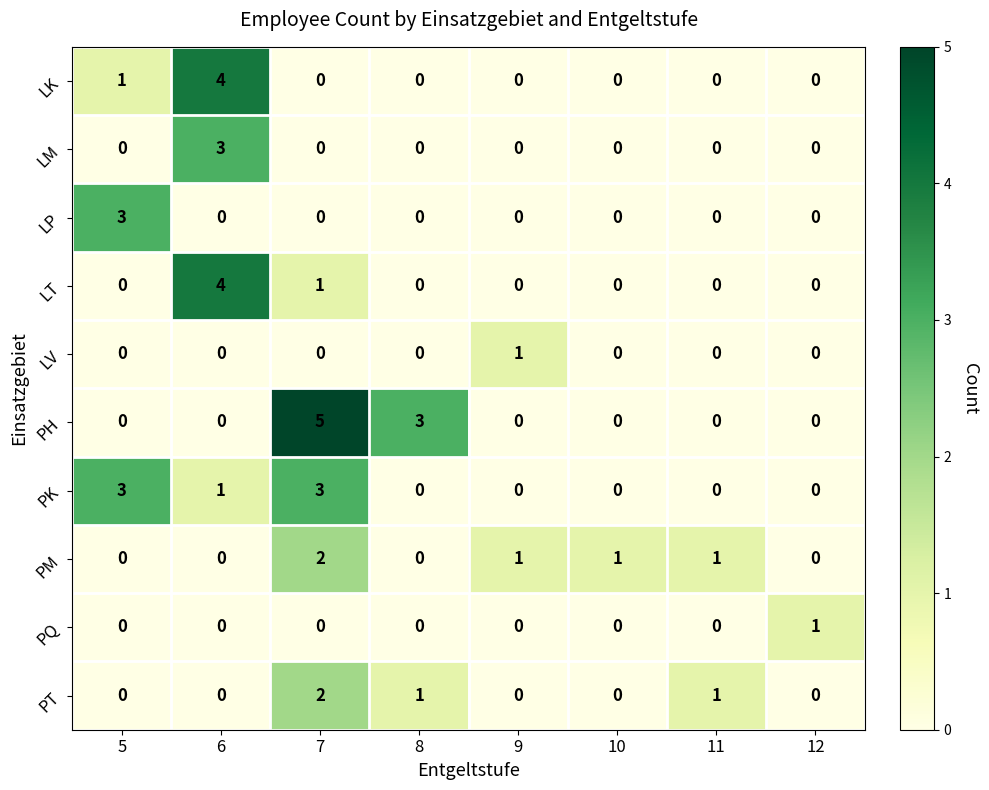

What is the sum of all LK values?

5